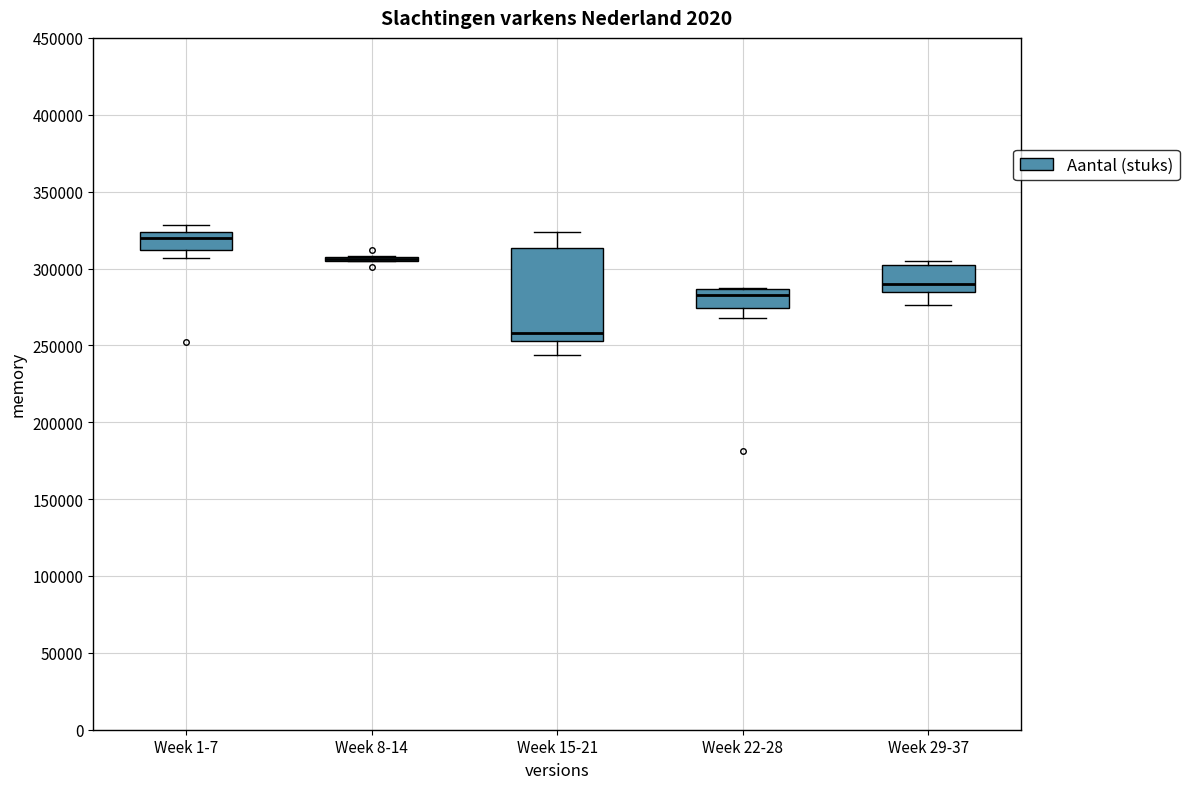

Reading left to right, read every box against the y-axis: the position of its median line, the range the box covers, and the ends of its whiskers. The values are not printed on the chart, so give them approximately, as read against the axis.

Week 1-7: median 320000, box 310000 to 325000, whiskers 305000 to 330000
Week 8-14: box collapsed to a line at 305000, whiskers 305000 to 310000
Week 15-21: median 260000, box 255000 to 315000, whiskers 245000 to 325000
Week 22-28: median 285000 (just below the box's upper edge), box 275000 to 285000, whiskers 270000 to 285000
Week 29-37: median 290000, box 285000 to 300000, whiskers 275000 to 305000